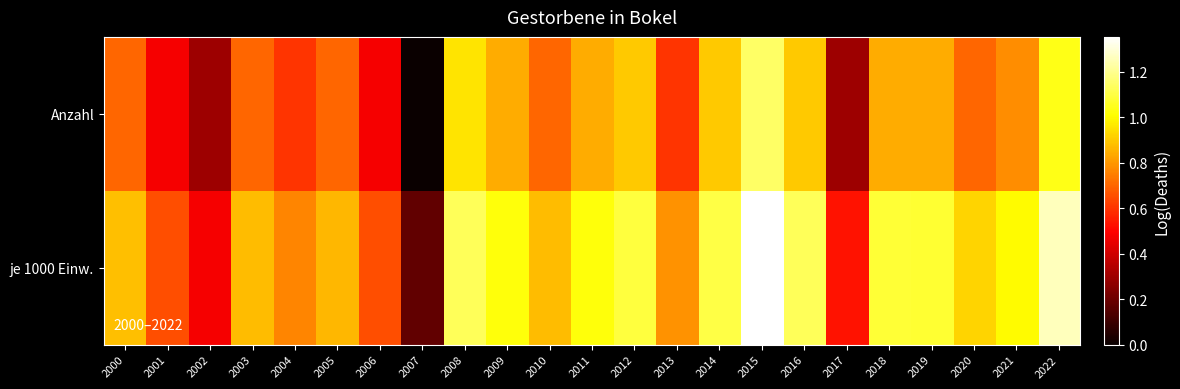

Which series has the largest total across all categories?

je 1000 Einw.